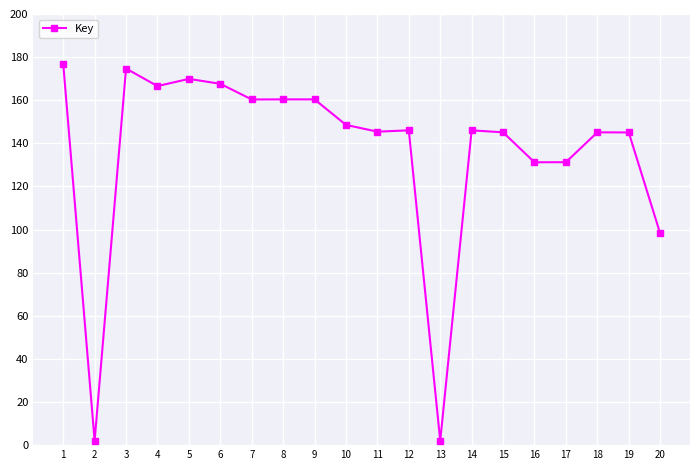

Where is the first local minimum?

2